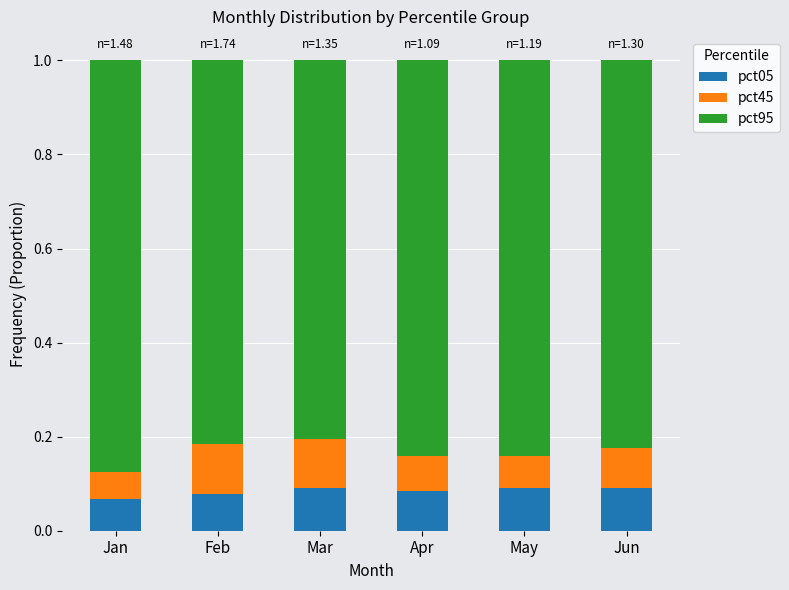

What are all the series names shown in the legend?

pct05, pct45, pct95